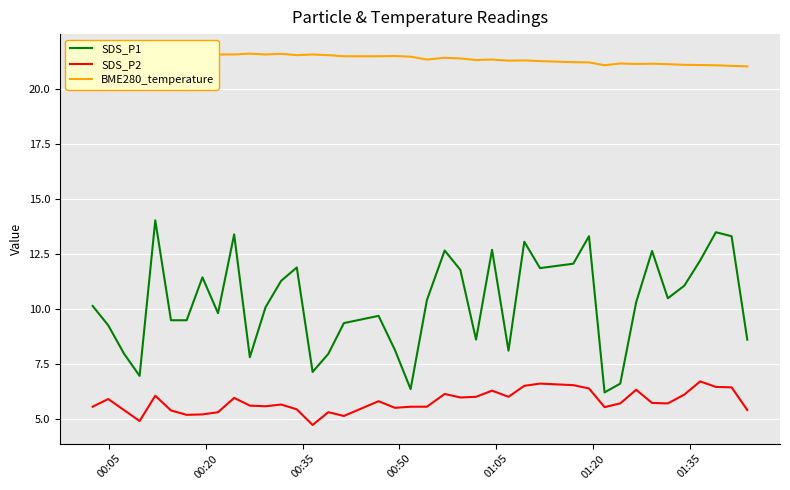

What is the maximum value for SDS_P2?

6.7